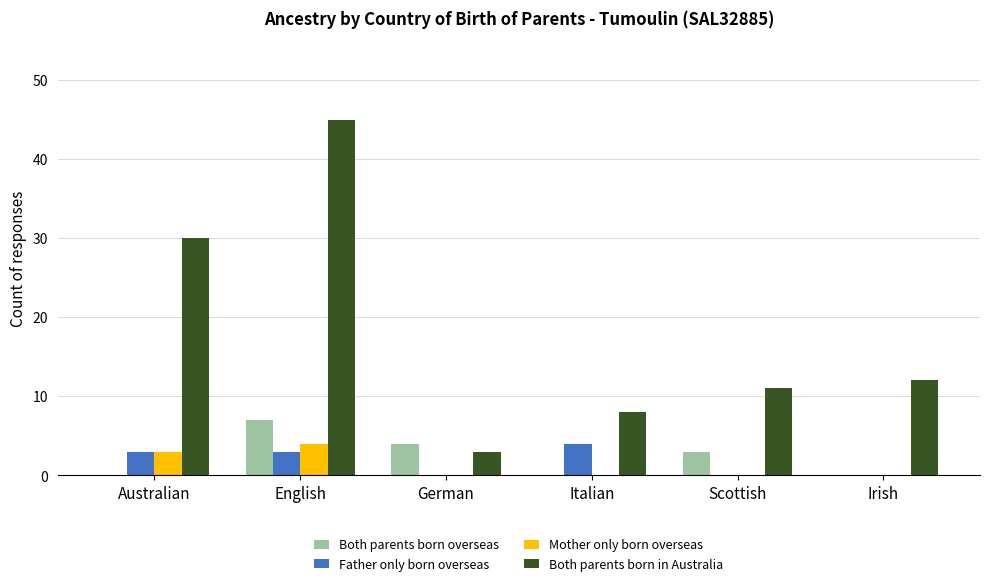

Which category has the highest value across all series?

English